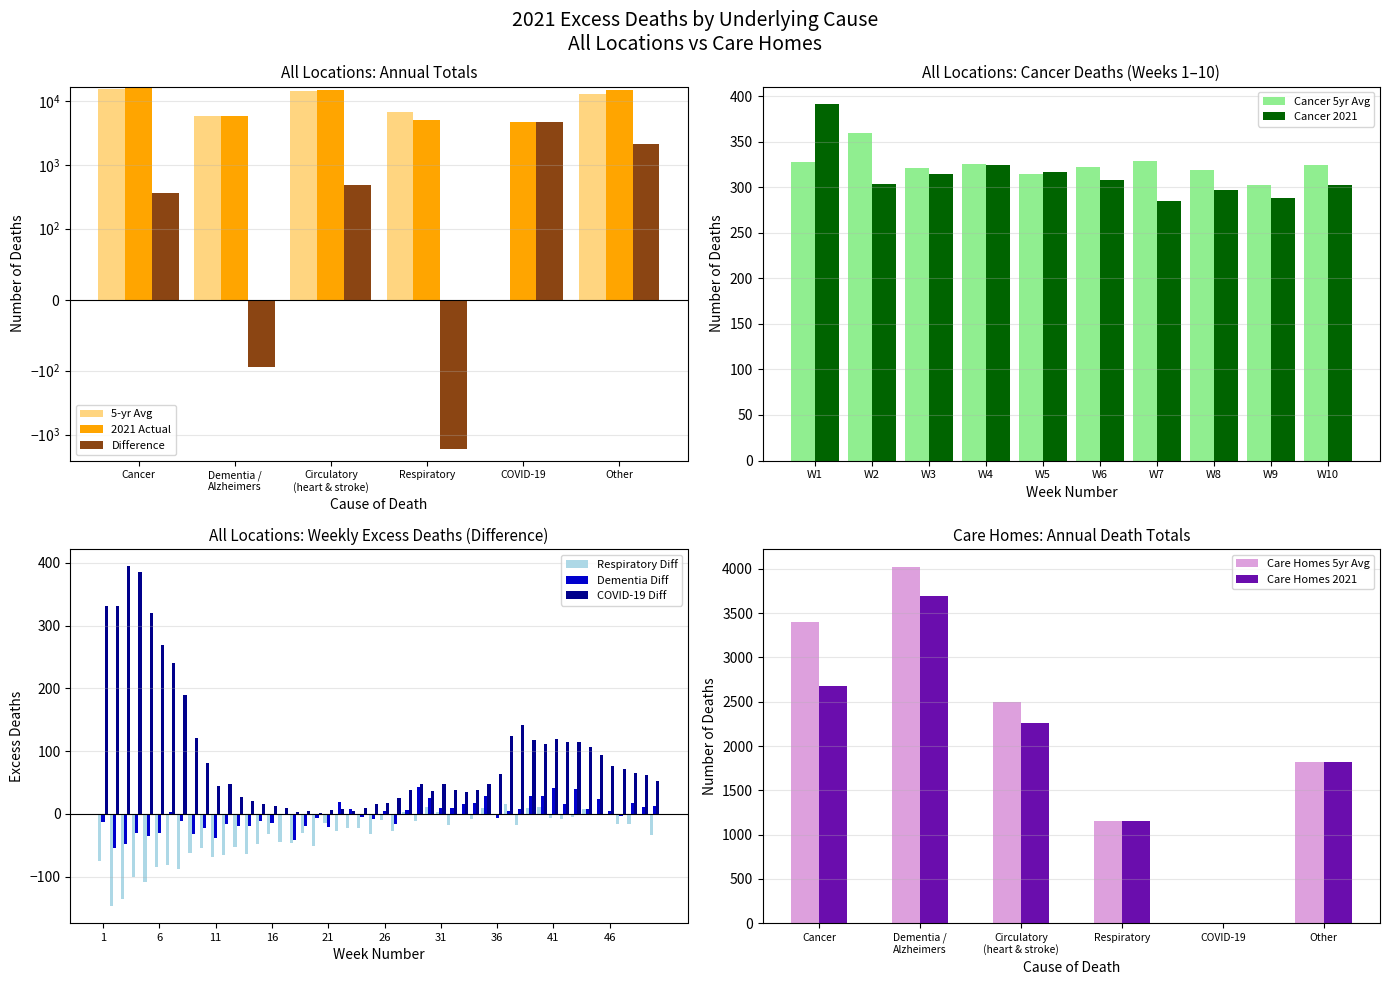

How many series are shown in this chart?

3